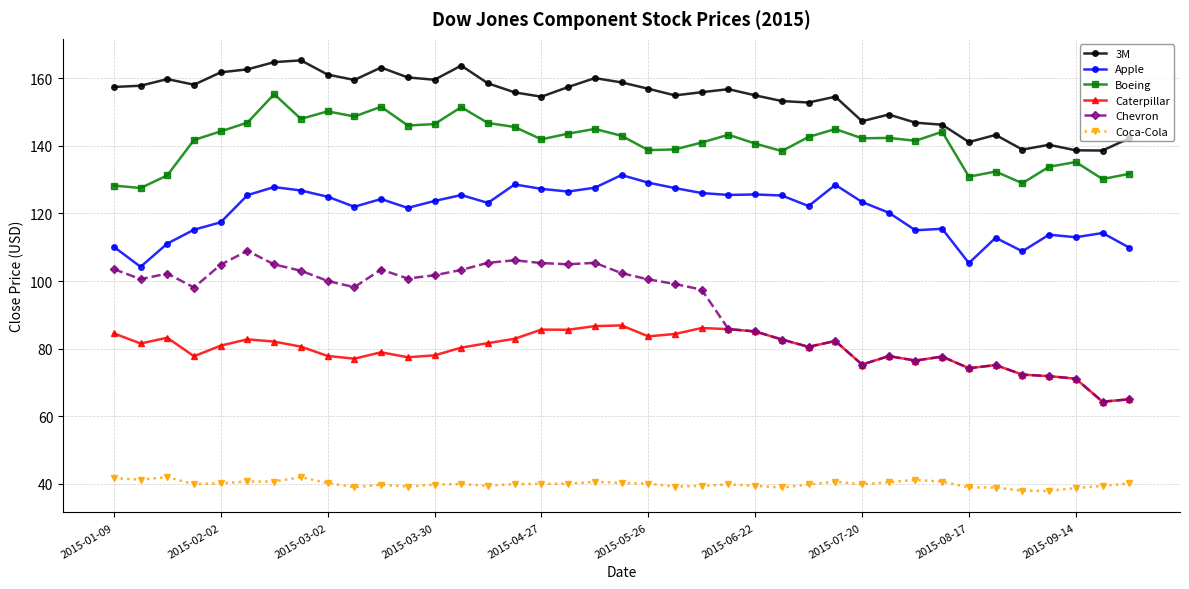

True or false: 3M has more than 0 points higher than both neighbors.

True